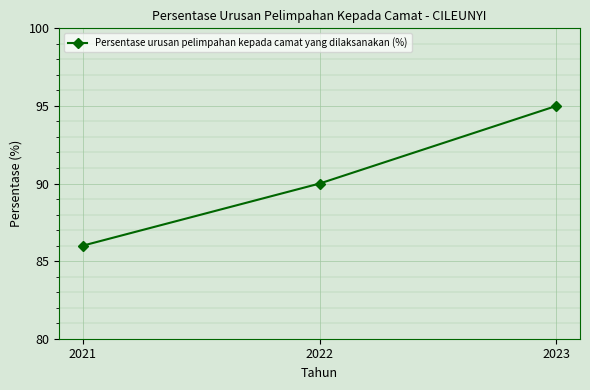

How many values are below 90?

1